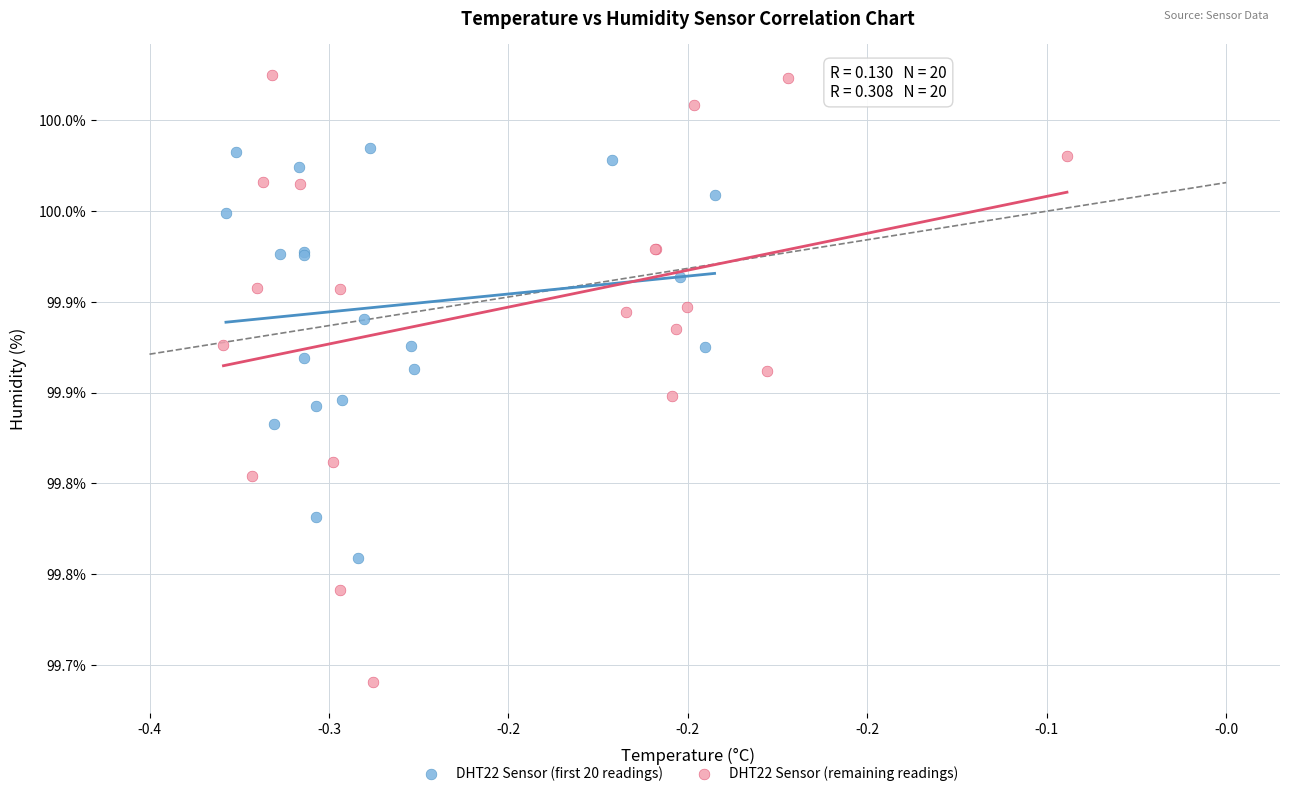

Which series contains the lowest Y value?

DHT22 Sensor (remaining readings)